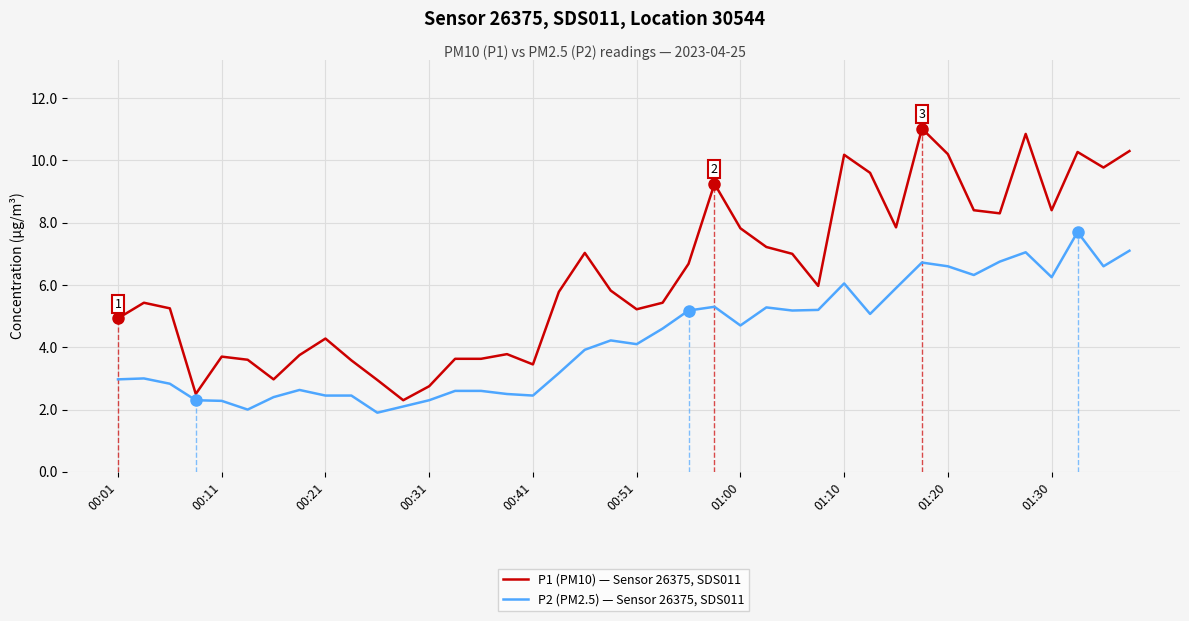

In P1 (PM10) — Sensor 26375, SDS011, how many points are higher than both neighbors (excluding endpoints)?

10